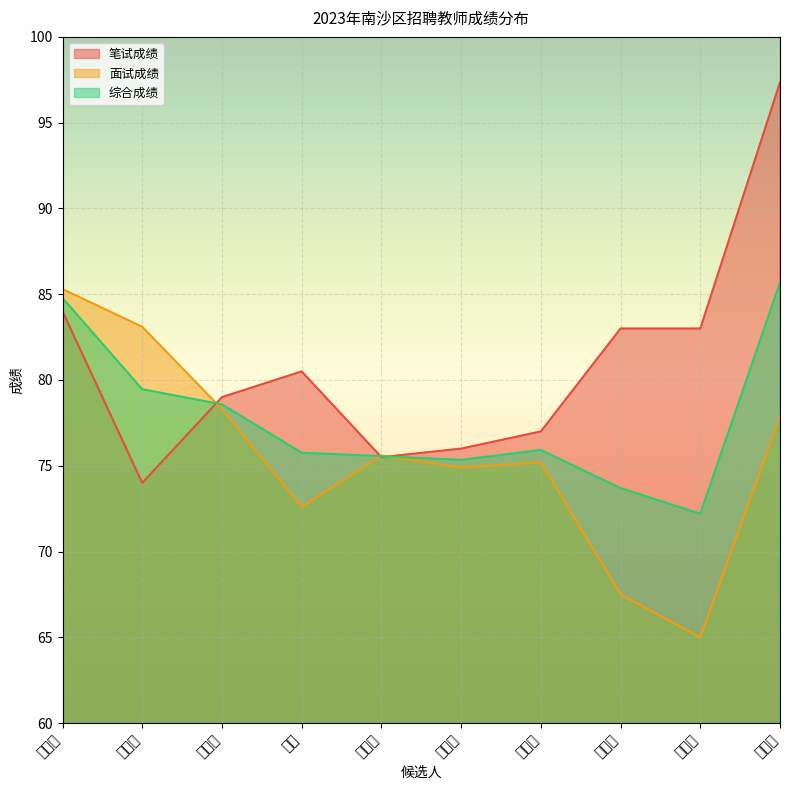

Reading left to right, transcribe all the data shown in this chart.

笔试成绩: 李素莹=84.0	郭静怡=74.0	余梦晓=79.0	曾莹=80.5	林玉梅=75.5	赖晓行=76.0	郭莉珊=77.0	卢嫣然=83.0	吴丹硚=83.0	钟诗敏=97.3
面试成绩: 李素莹=85.3	郭静怡=83.1	余梦晓=78.3	曾莹=72.6	林玉梅=75.6	赖晓行=74.9	郭莉珊=75.2	卢嫣然=67.5	吴丹硚=65.0	钟诗敏=77.9
综合成绩: 李素莹=84.8	郭静怡=79.5	余梦晓=78.6	曾莹=75.8	林玉梅=75.6	赖晓行=75.3	郭莉珊=75.9	卢嫣然=73.7	吴丹硚=72.2	钟诗敏=85.7